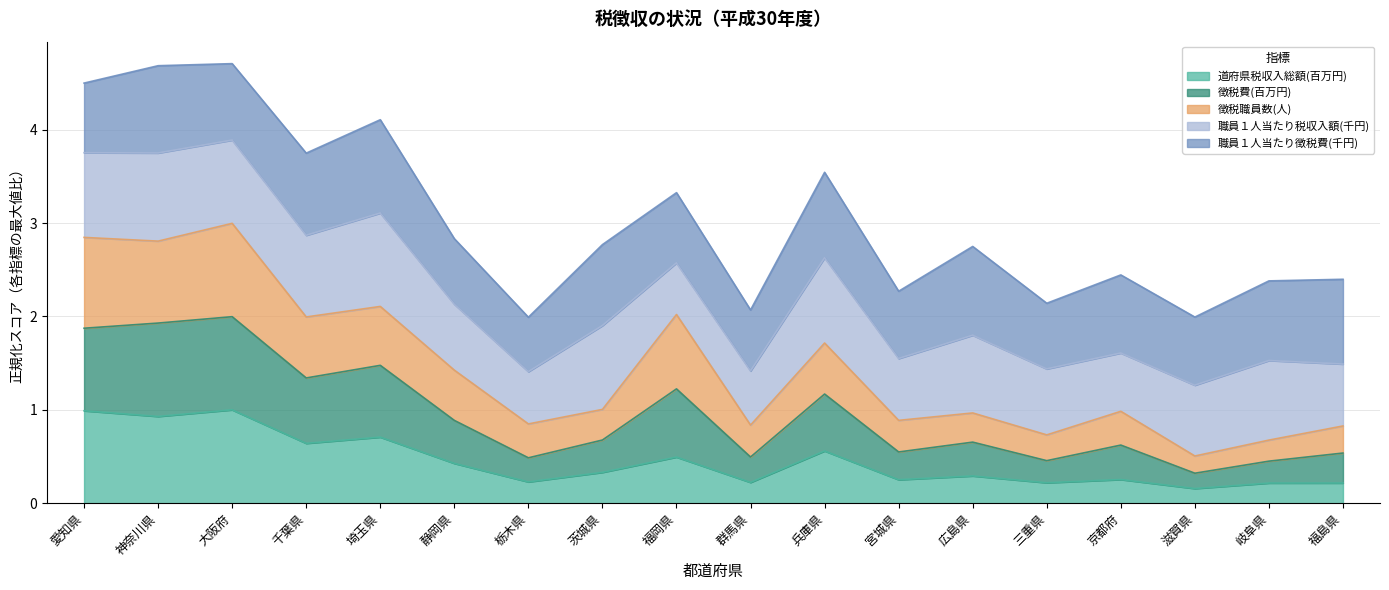

What is the highest value of the 道府県税収入総額(百万円) series?

1.0